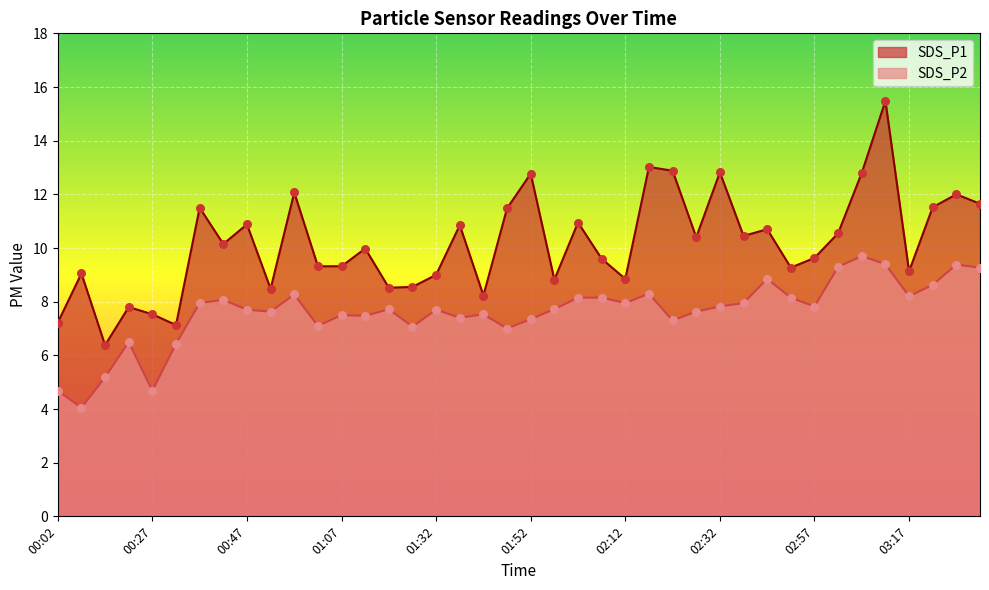

What is the total value across all series at 02:07?

17.8